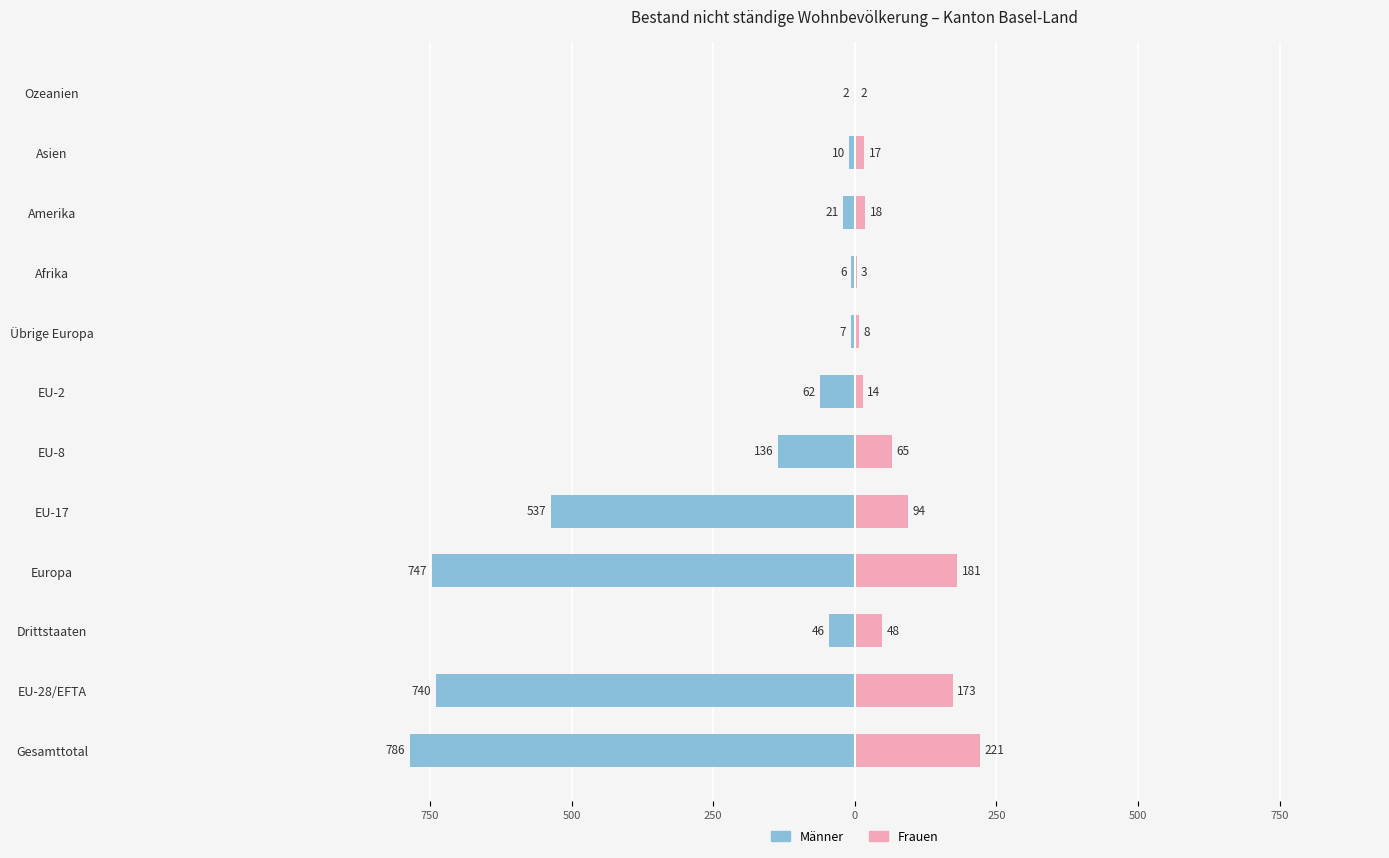

What is the lowest value of the Frauen series?

2